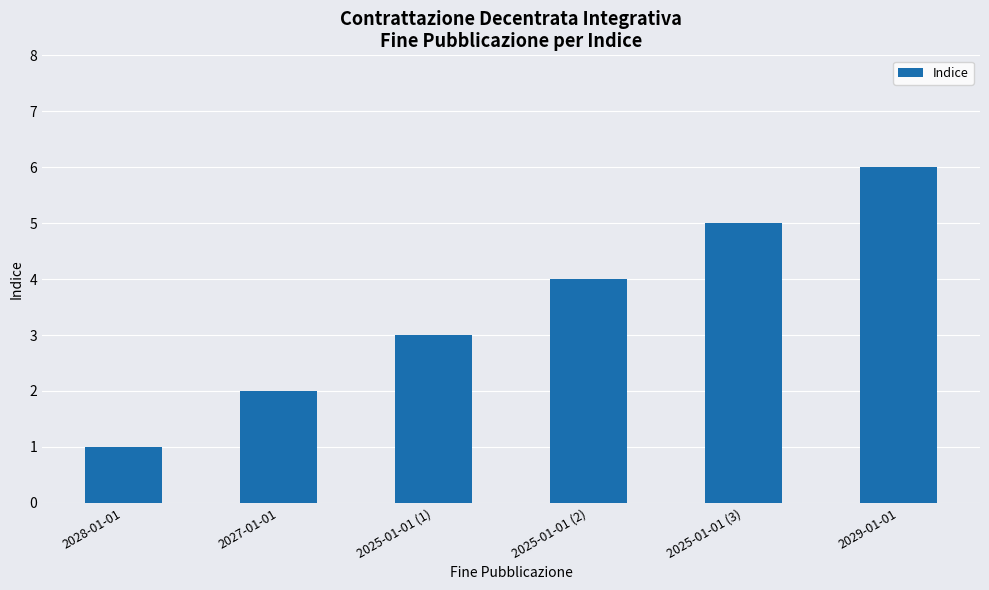

What is the sum of the values at 2025-01-01 (3) and 2025-01-01 (2)?

9